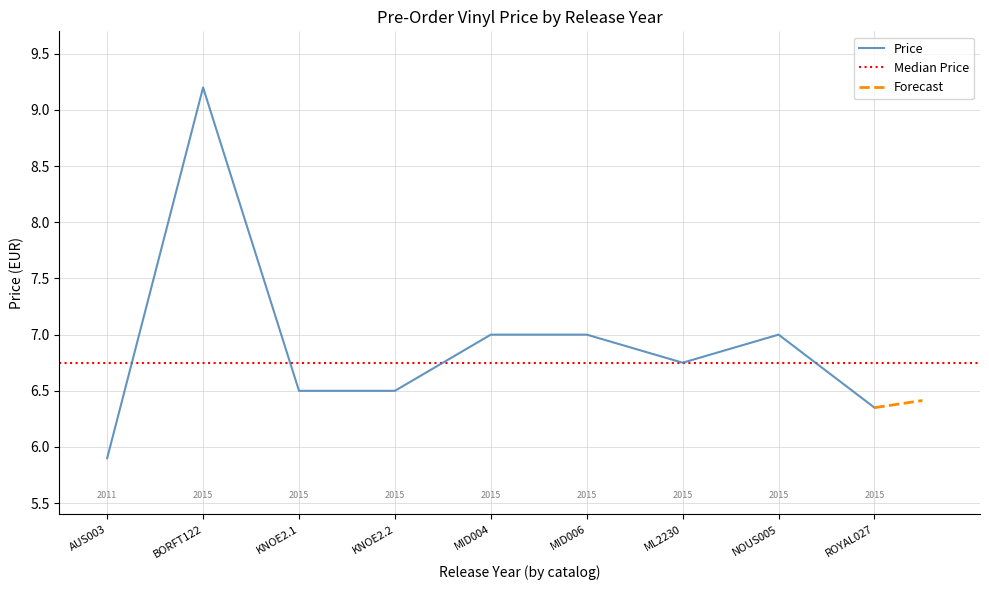

What is the difference between the second highest and minimum values?

1.1